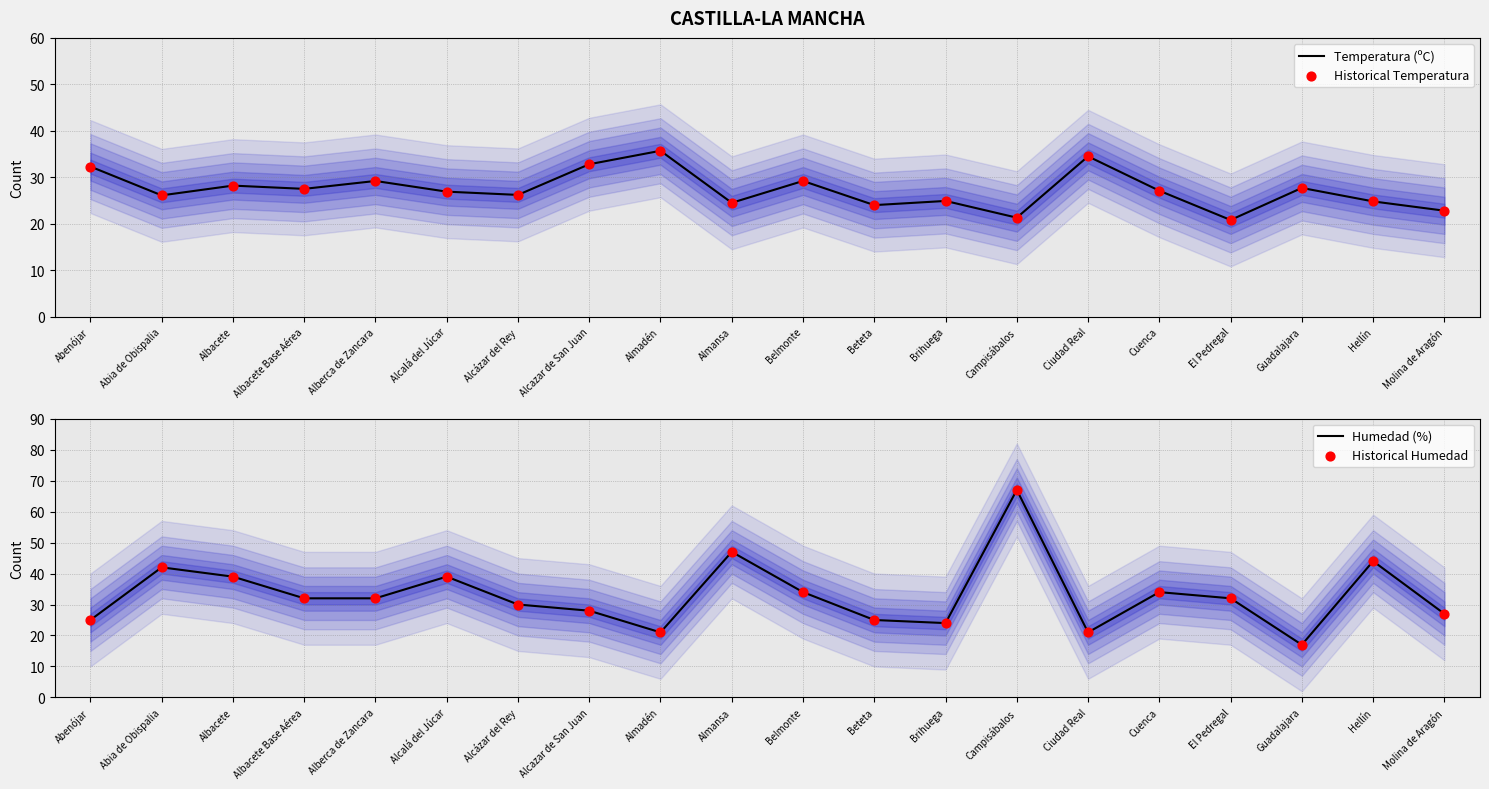

Is the value of Historical Temperatura at Molina de Aragón greater than the value of Temperatura (ºC) at Almansa?

No